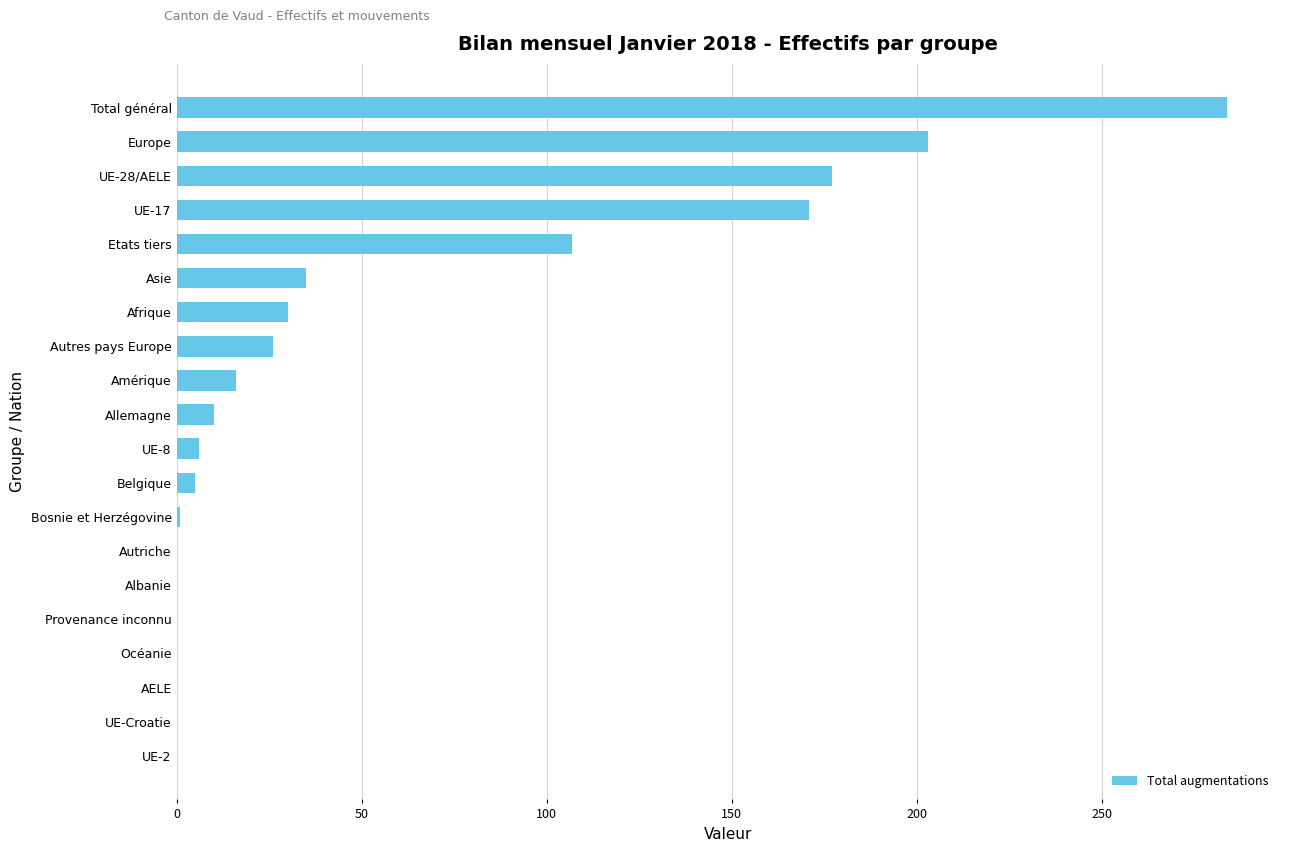

At which label is the value closest to 142?

UE-17